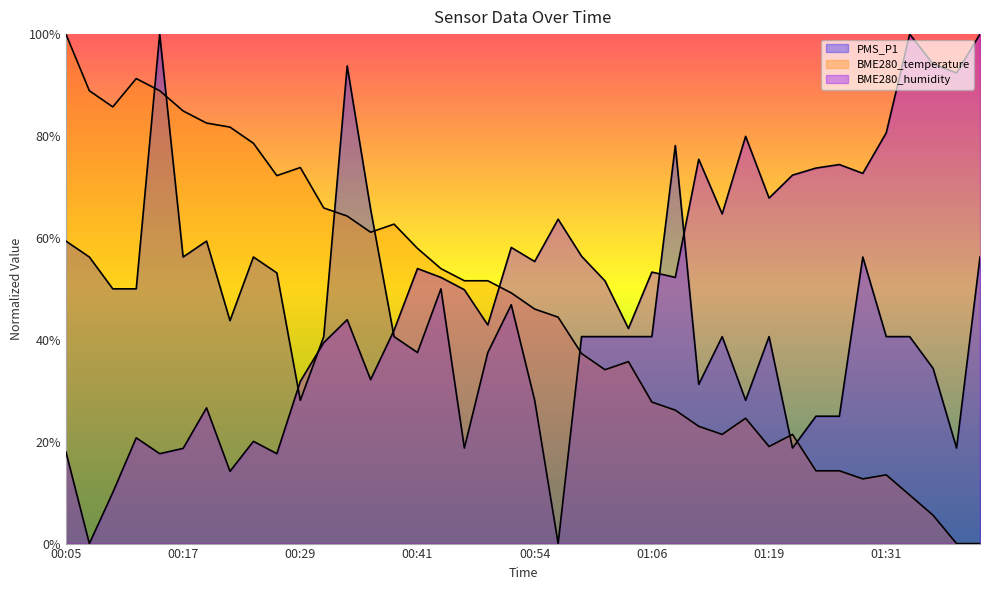

List the series in order of their peak value, highest first.

PMS_P1, BME280_humidity, BME280_temperature